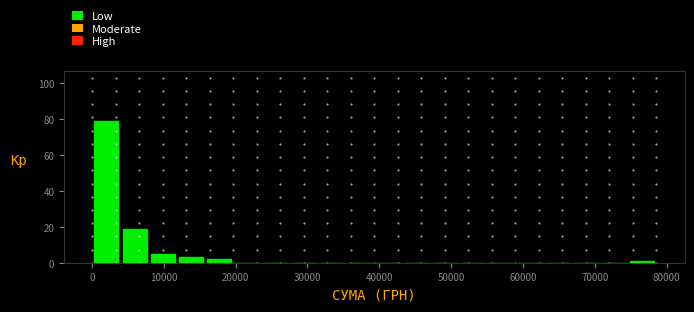

Around what value on the x-axis is the tallest bar? Give the approximate position of its centre, as read against the axis.

2000